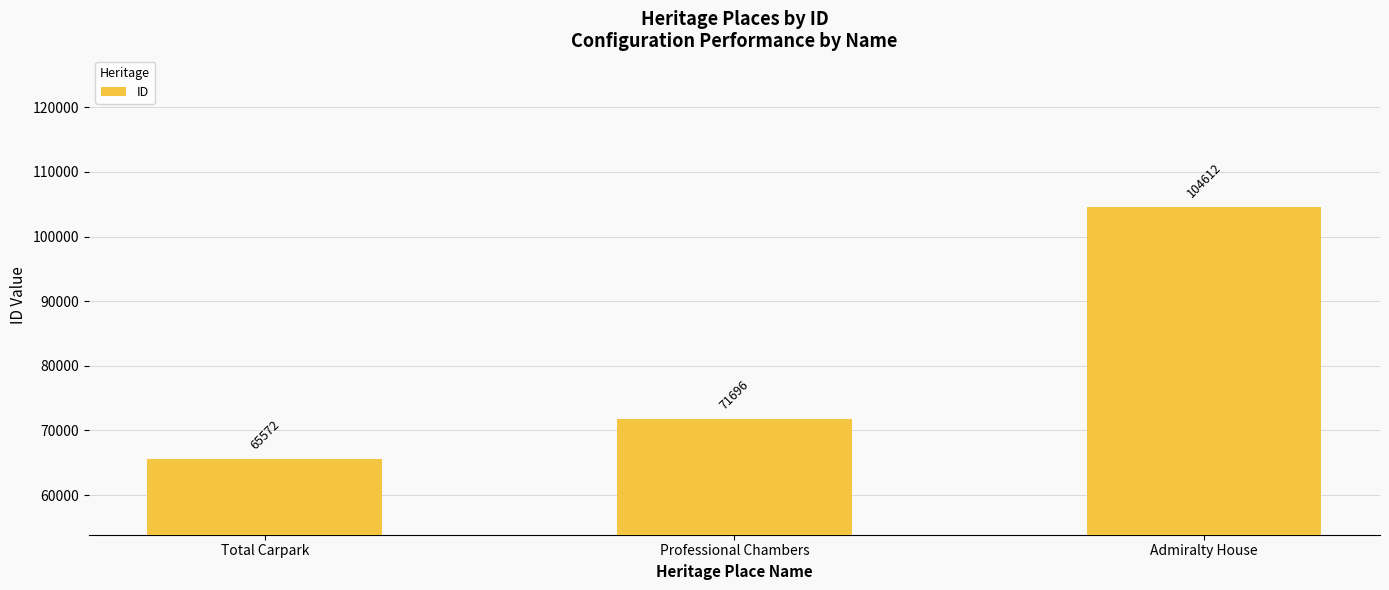

What is the ratio of the value at Admiralty House to the value at Total Carpark?

1.6